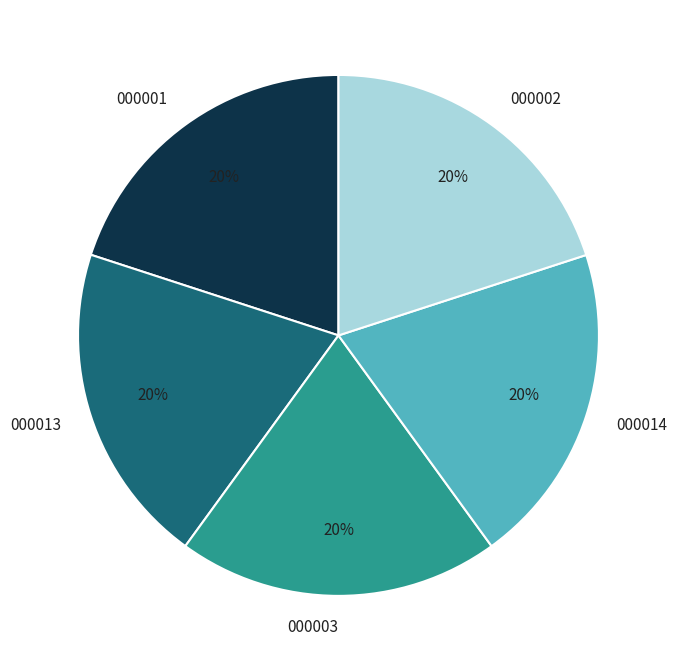

How many slices are in this pie chart?

5